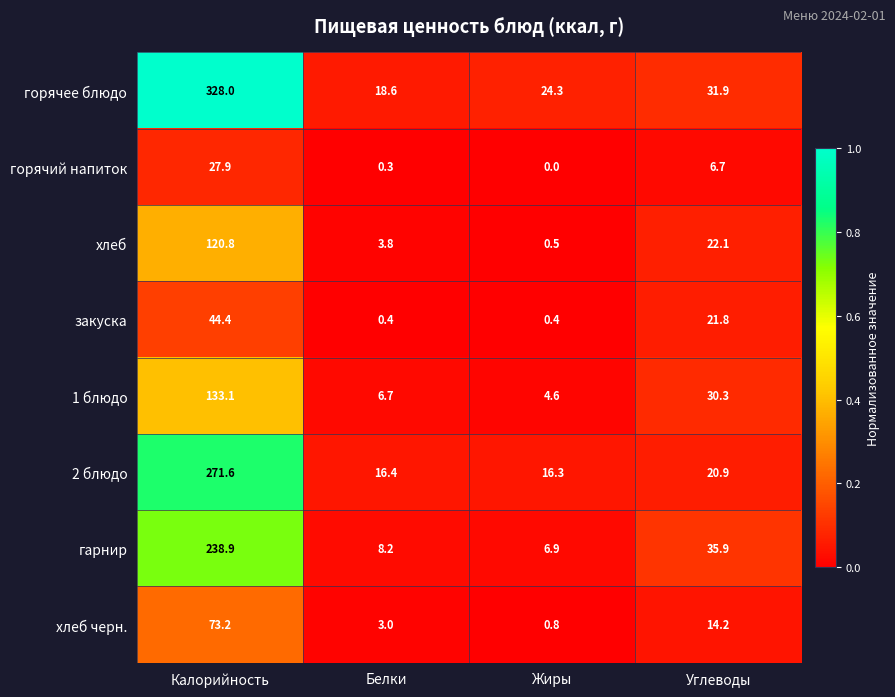

Which series has the widest spread of values?

горячее блюдо